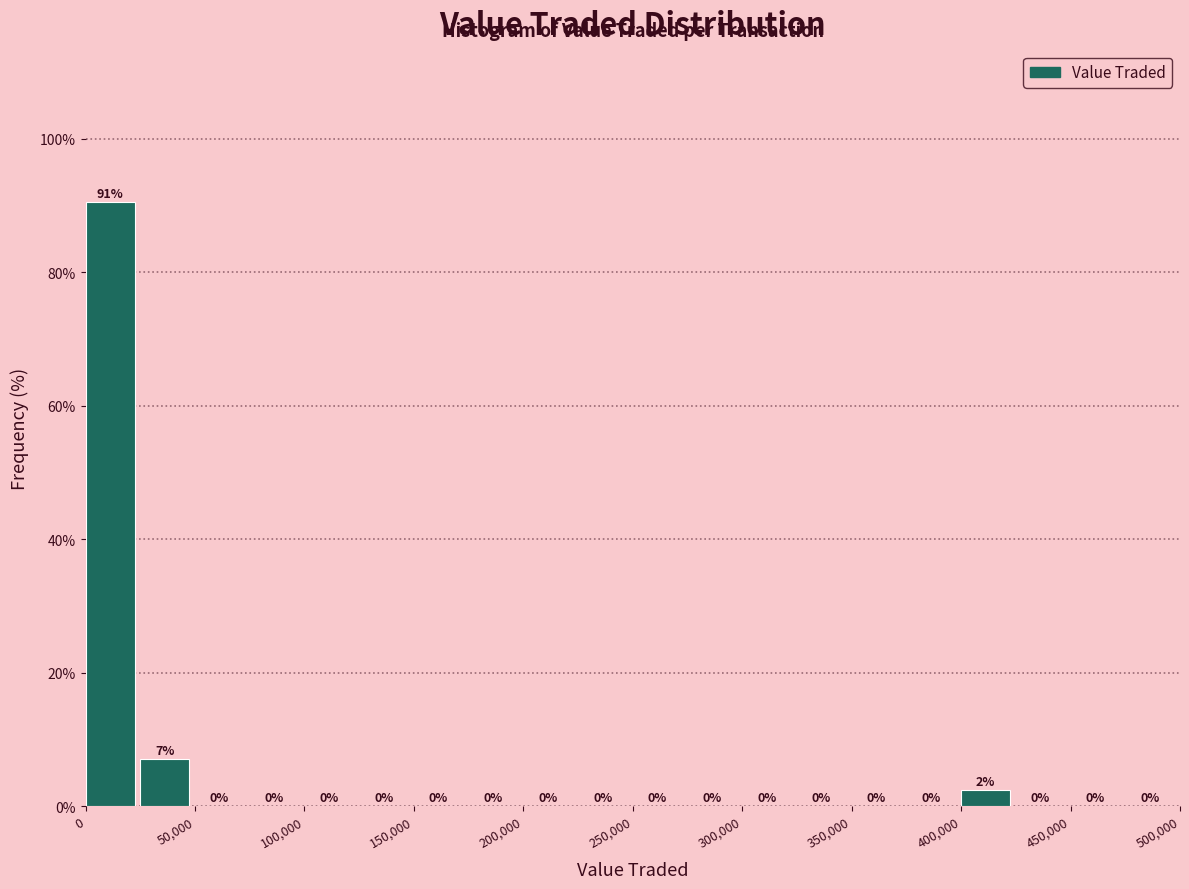

Over which range of the x-axis is the bar tallest?

0 to 25000